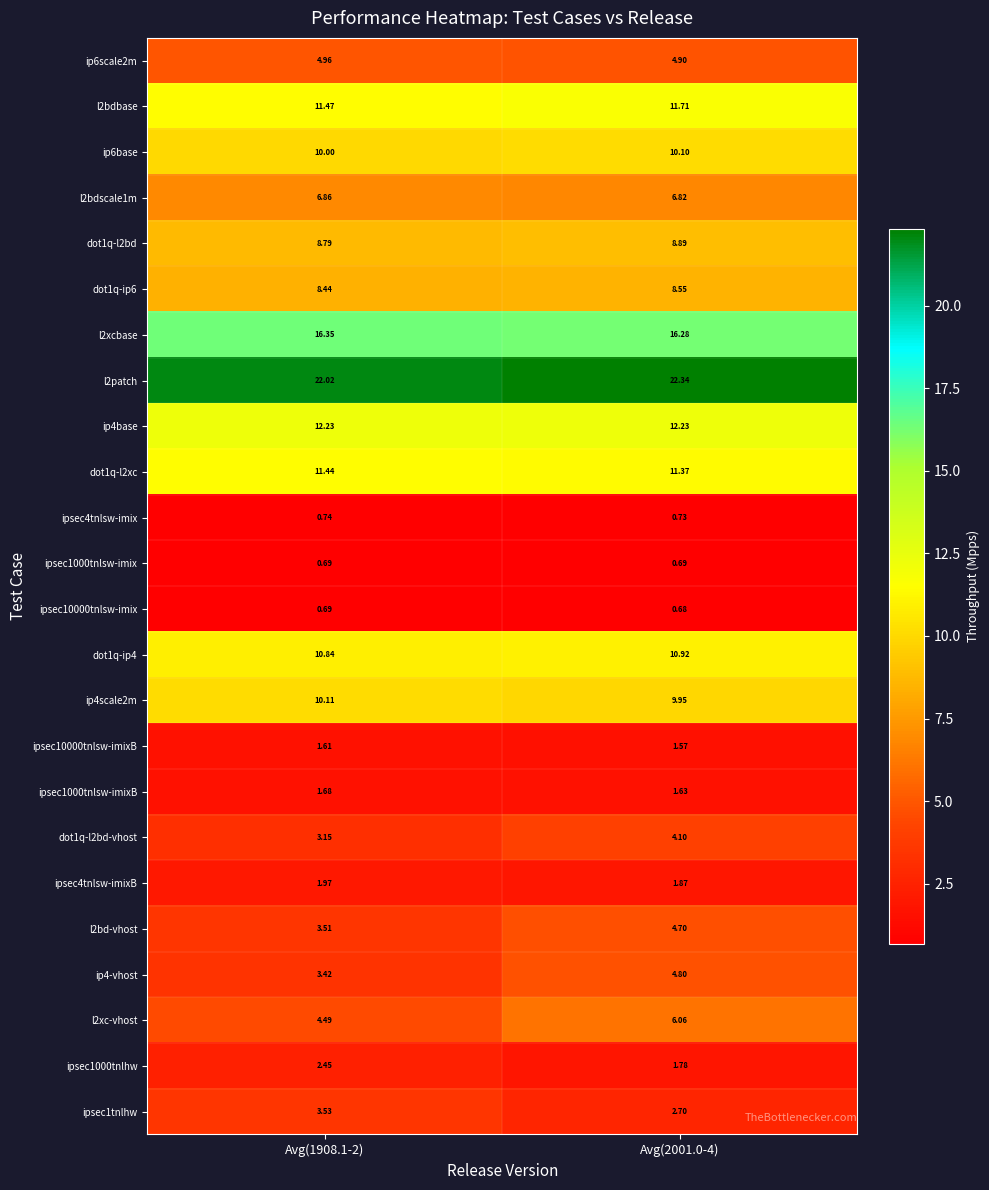

Is the value of ipsec4tnlsw-imix at Avg(1908.1-2) greater than the value of dot1q-ip4 at Avg(1908.1-2)?

No